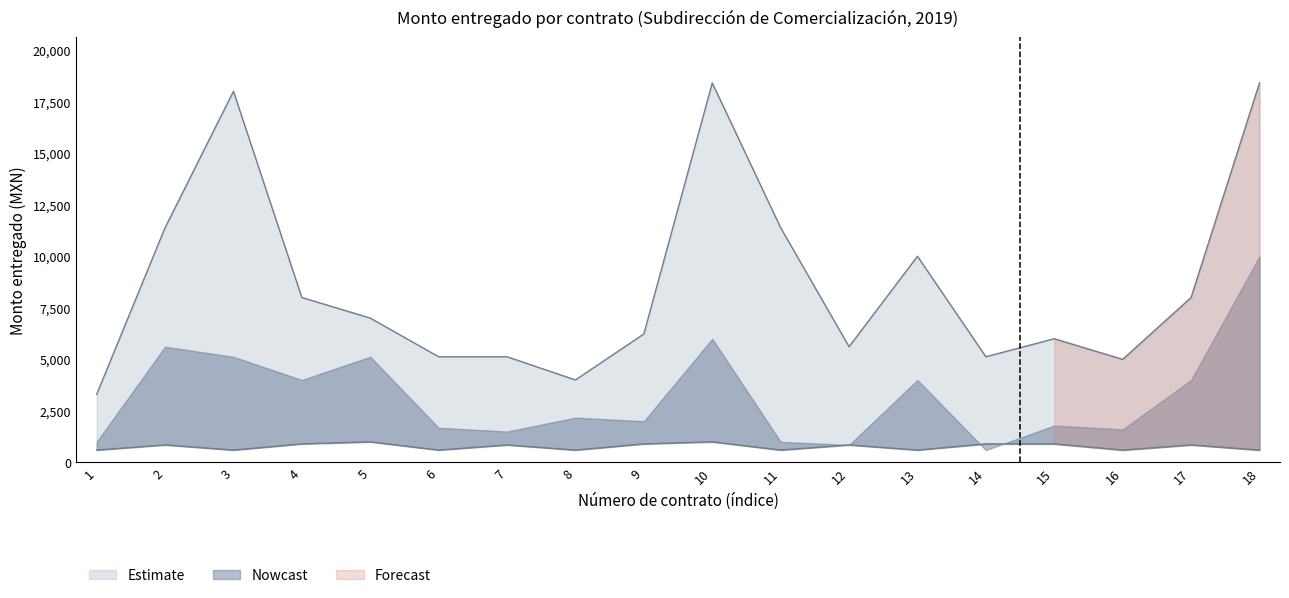

At which label does Monto entregado upper reach its minimum?

1